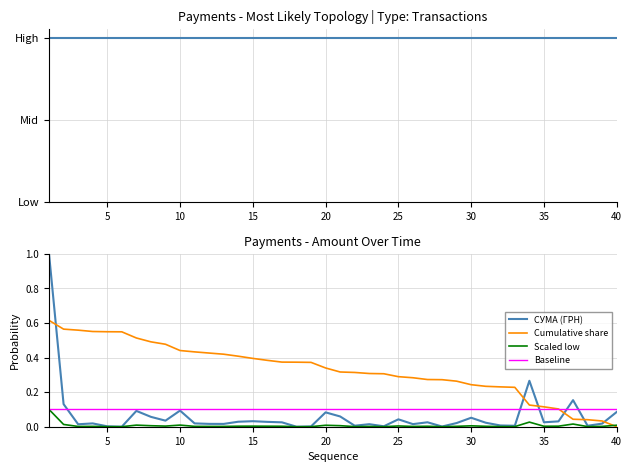

Which series has the largest total across all categories?

Cumulative share